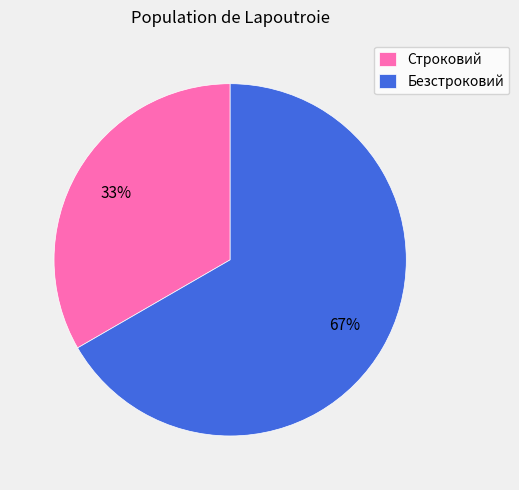

Does Безстроковий represent more than half of the total?

Yes